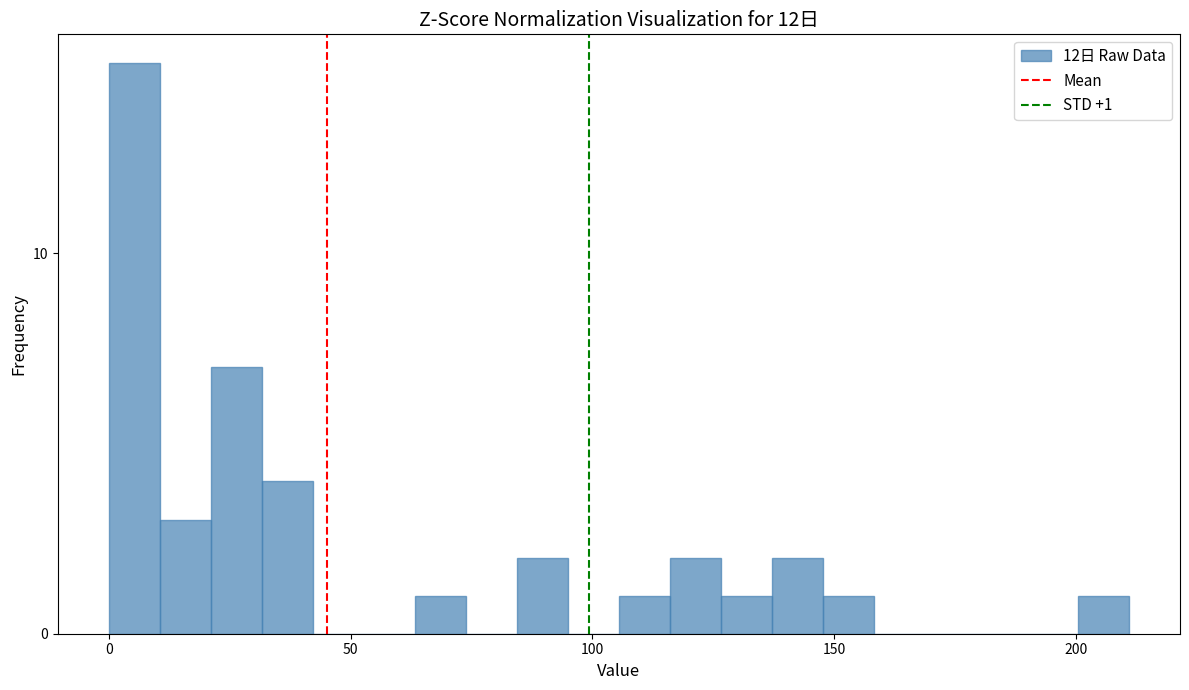

Around what value on the x-axis is the tallest bar? Give the approximate position of its centre, as read against the axis.

5